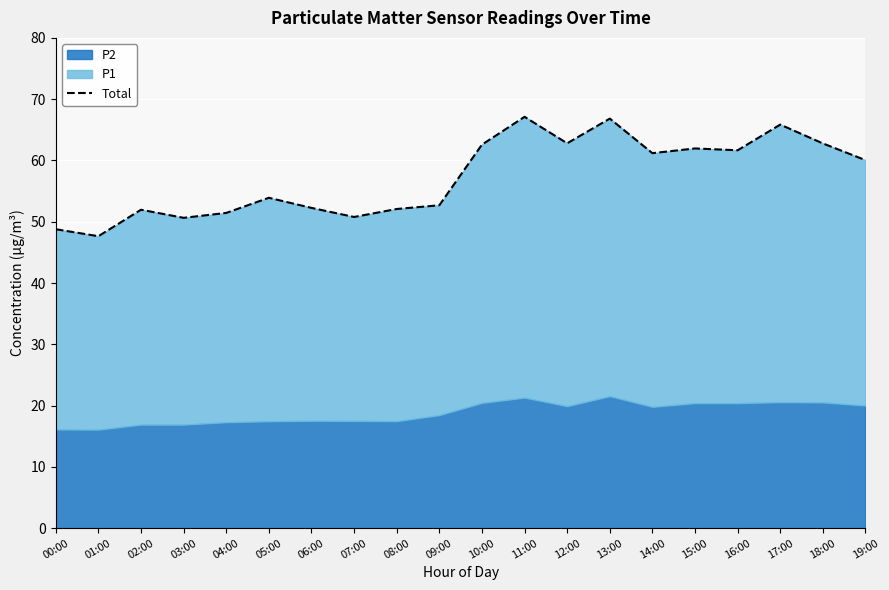

What is the label of the 10th point from the right?

10:00